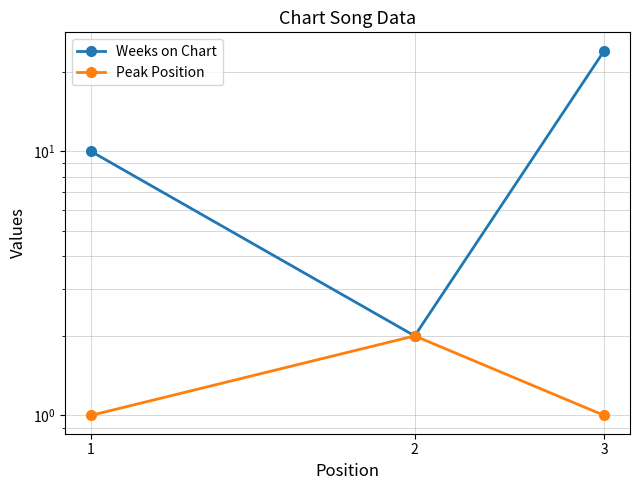

Between 1 and 3, which is larger?

3